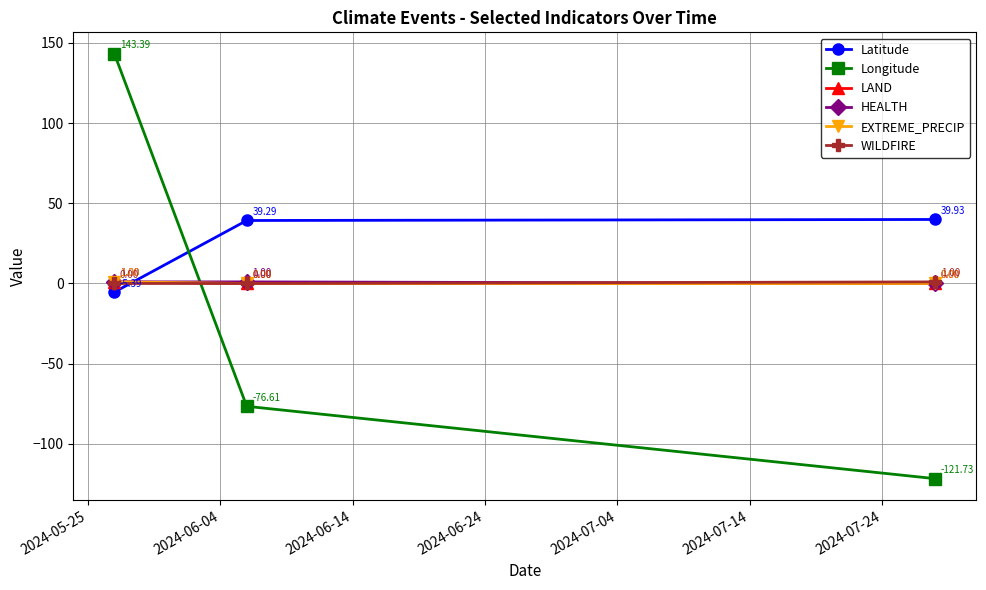

What is the maximum value shown in the chart?

143.4